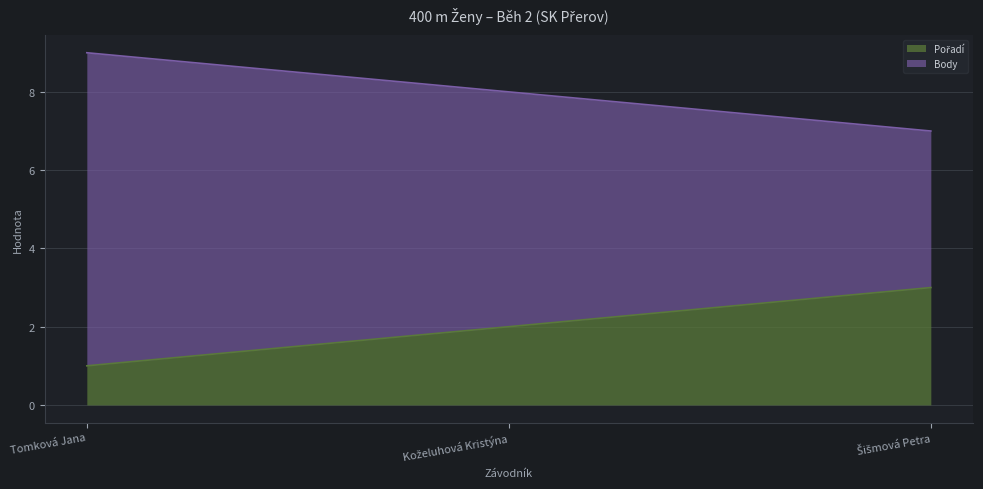

At how many categories does at least one series exceed 2?

3